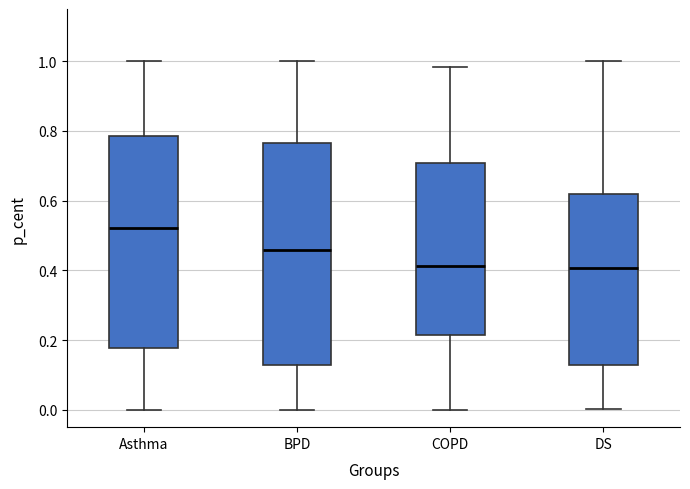

Comparing the boxes themselves (not the whiskers), which one is the tallest?

BPD